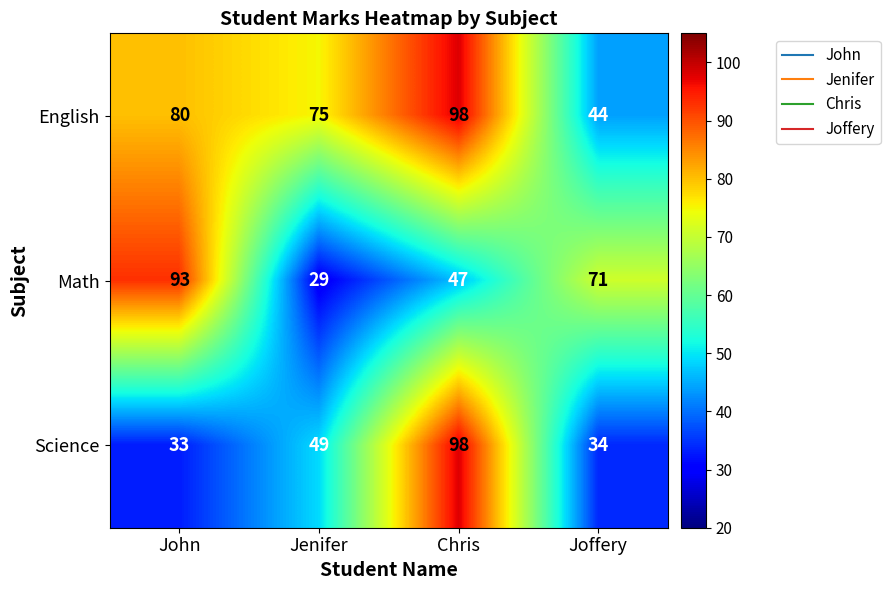

Between Jenifer and Joffery, which series saw the biggest shift?

Math